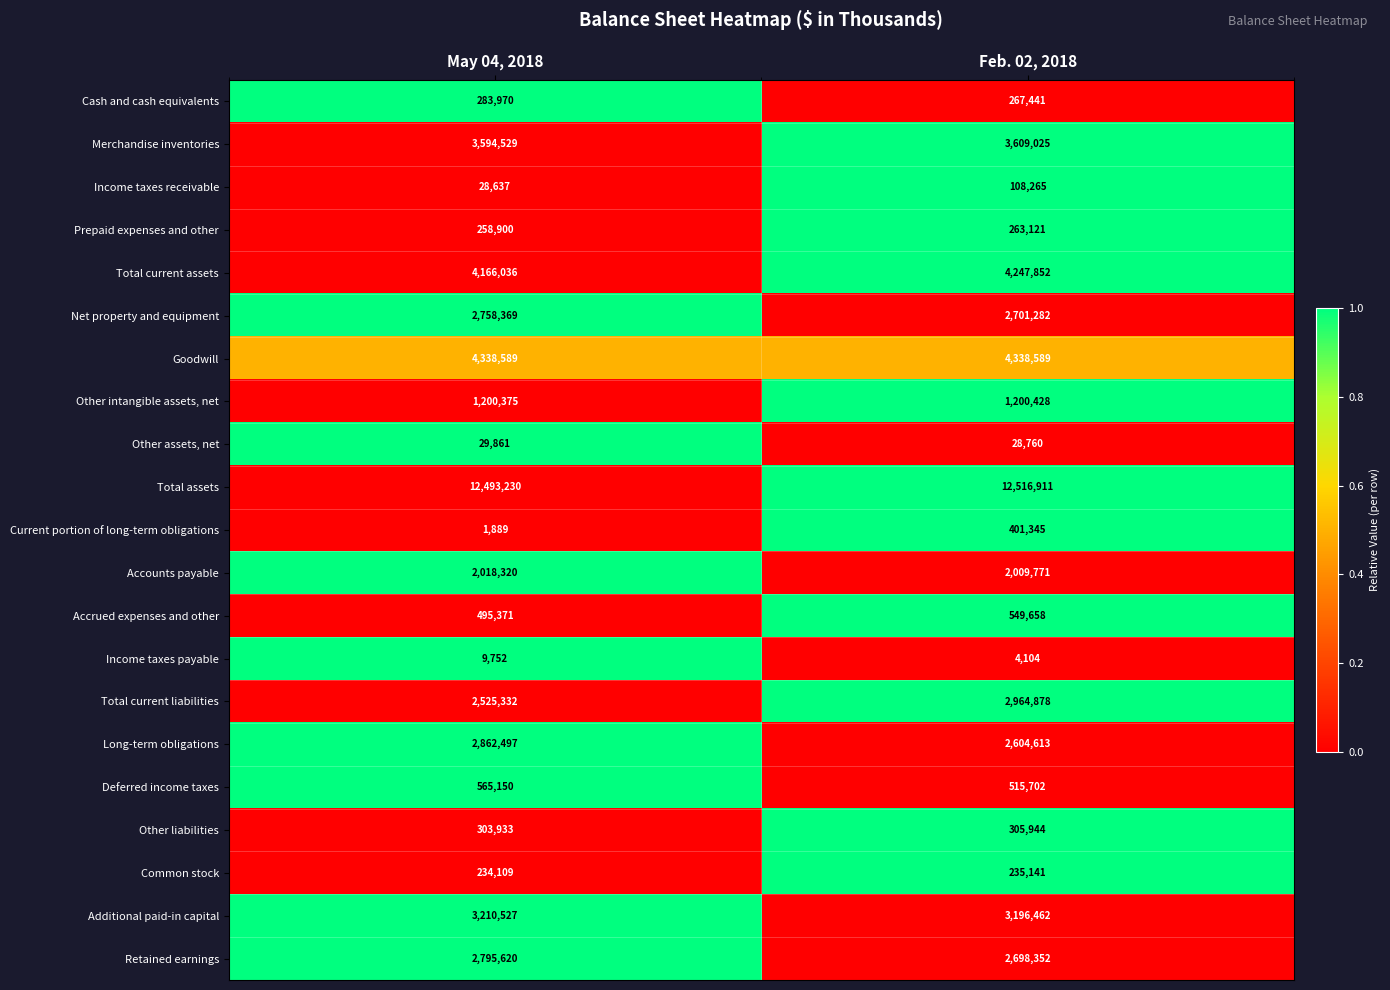

Rank the series at May 04, 2018 from highest to lowest value.

Total assets, Goodwill, Total current assets, Merchandise inventories, Additional paid-in capital, Long-term obligations, Retained earnings, Net property and equipment, Total current liabilities, Accounts payable, Other intangible assets, net, Deferred income taxes, Accrued expenses and other, Other liabilities, Cash and cash equivalents, Prepaid expenses and other, Common stock, Other assets, net, Income taxes receivable, Income taxes payable, Current portion of long-term obligations